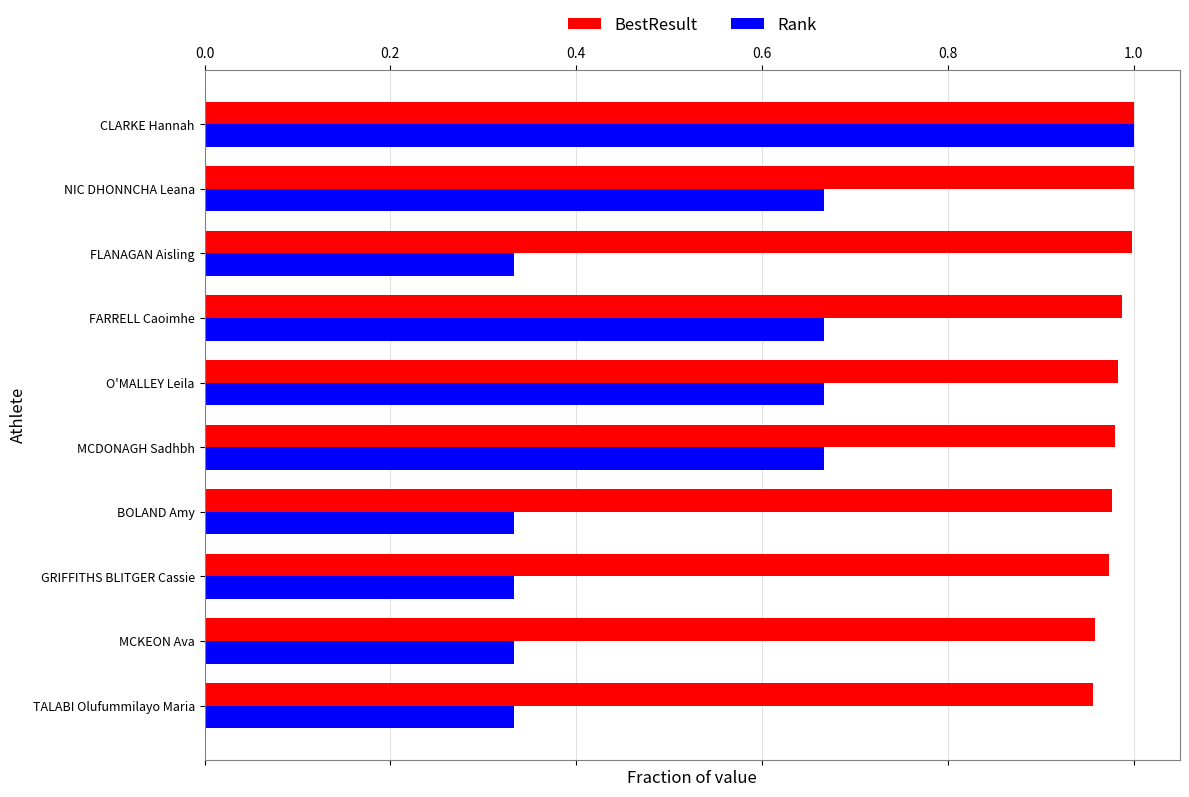

At how many categories does at least one series exceed 0?

10